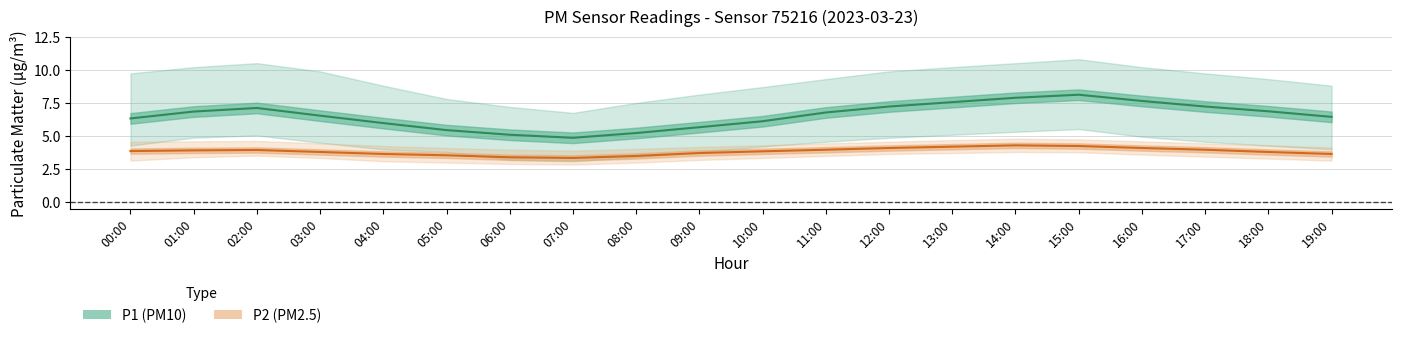

Is the value of P2 (PM2.5) mean at 07:00 greater than the value of P1 (PM10) mean at 09:00?

No